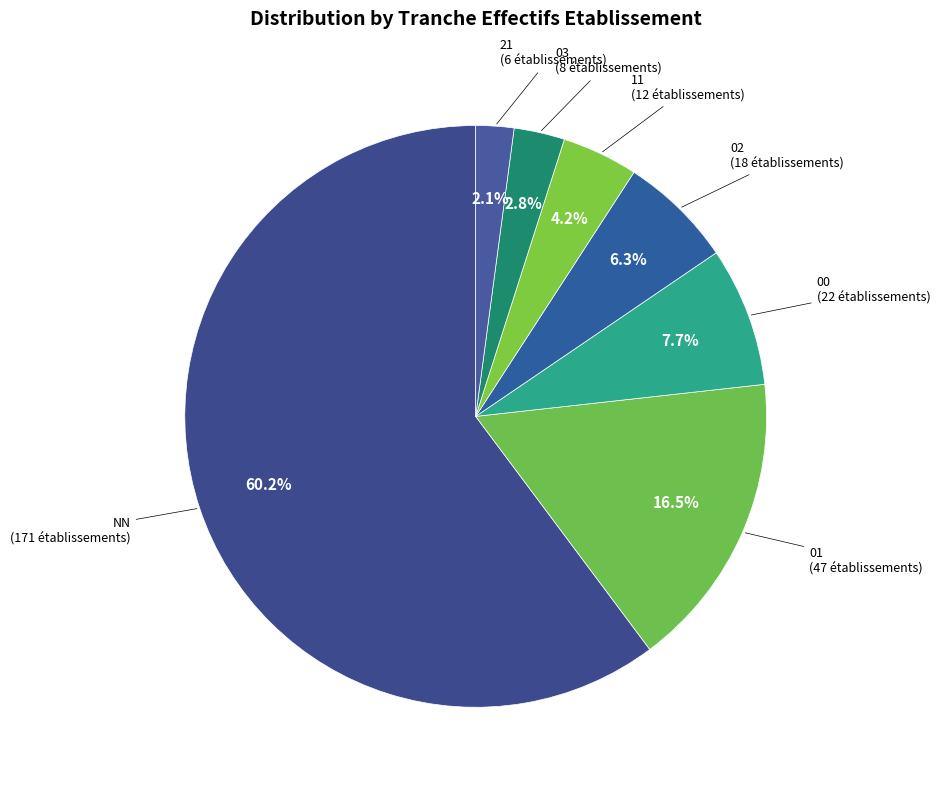

How many segments does this pie chart have?

7